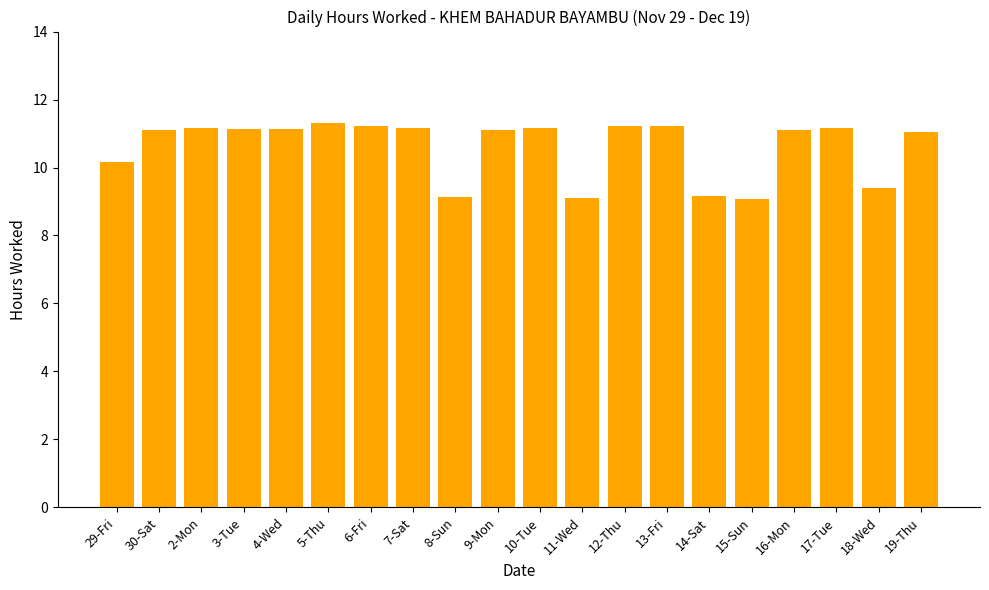

What is the change in value from 29-Fri to 5-Thu?

+1.1